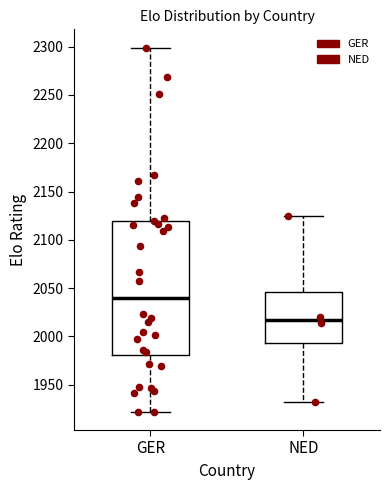

Where does the lower whisker of the box for GER end on the y-axis? The values are not printed on the chart, so give them approximately, as read against the axis.

1920